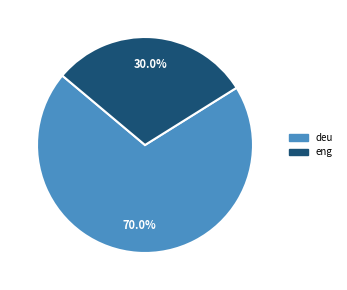

Between eng and deu, which is larger?

deu